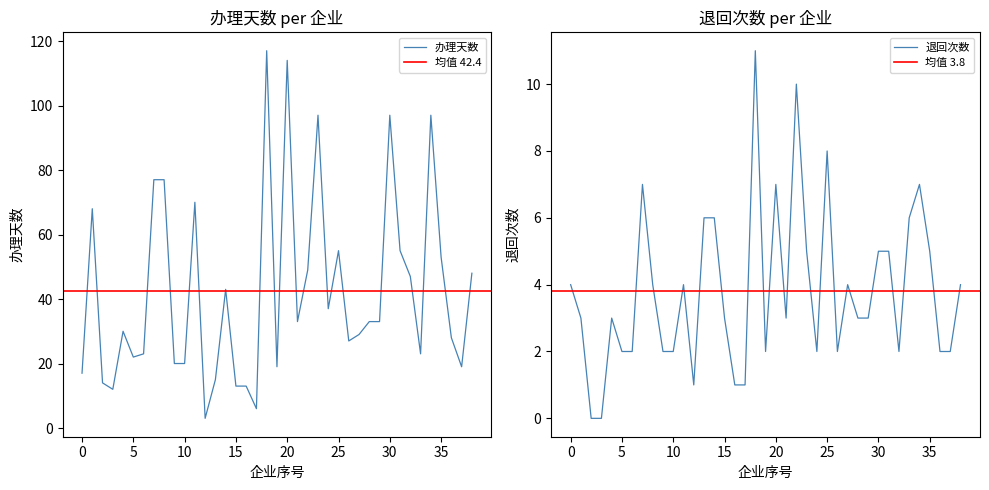

What is the difference between the maximum and minimum values in the 退回次数 series?

11